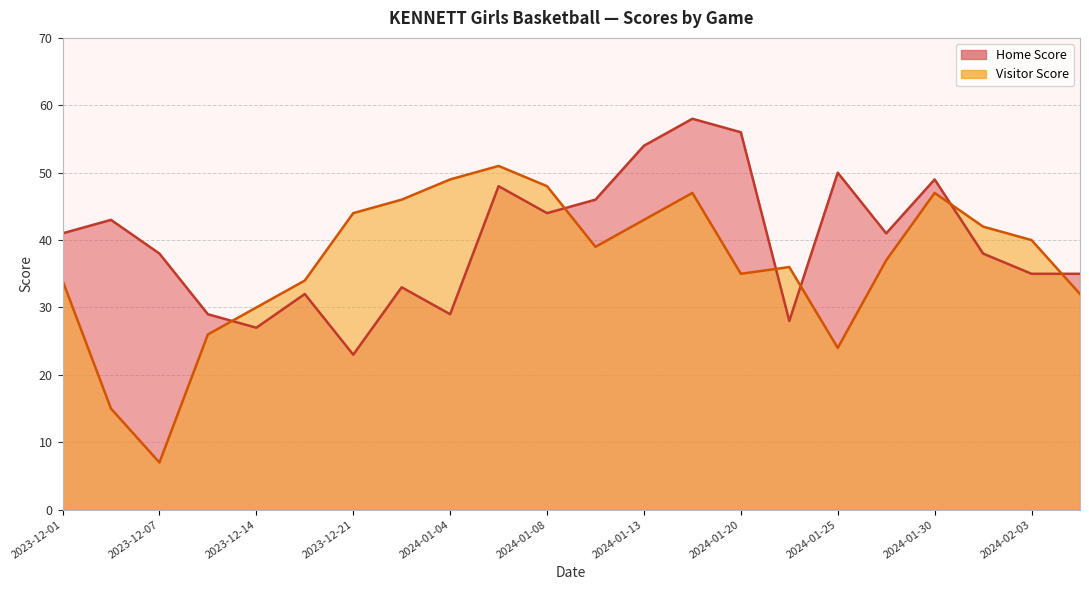

What is the difference between the maximum and second lowest values in the Visitor Score series?

36